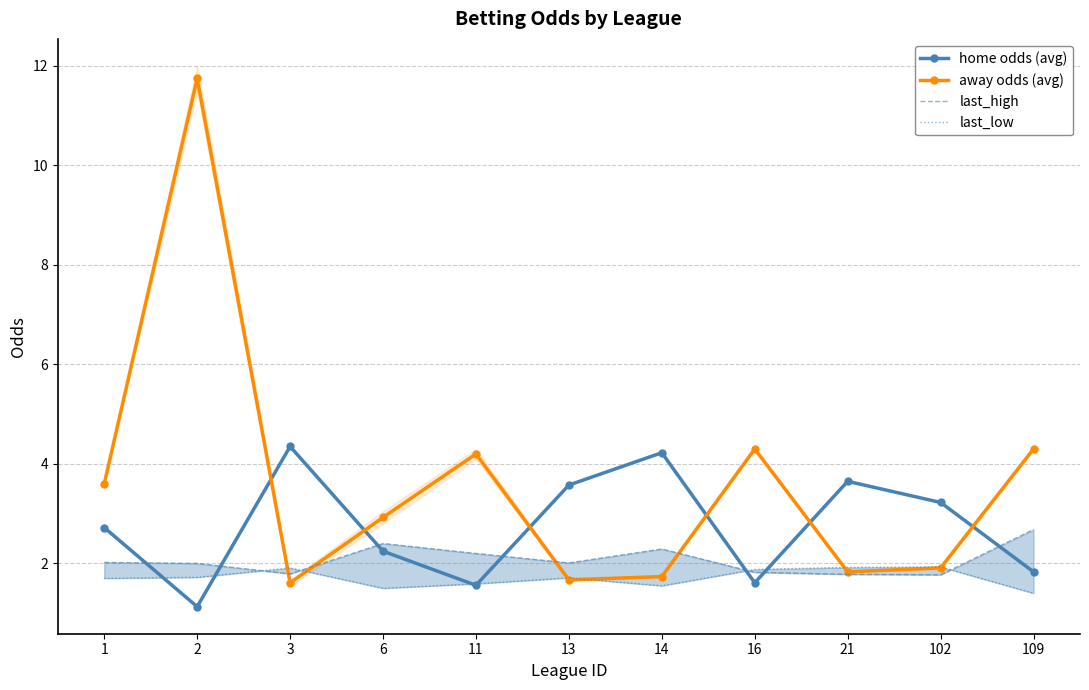

What is the minimum value for last_low?

1.4